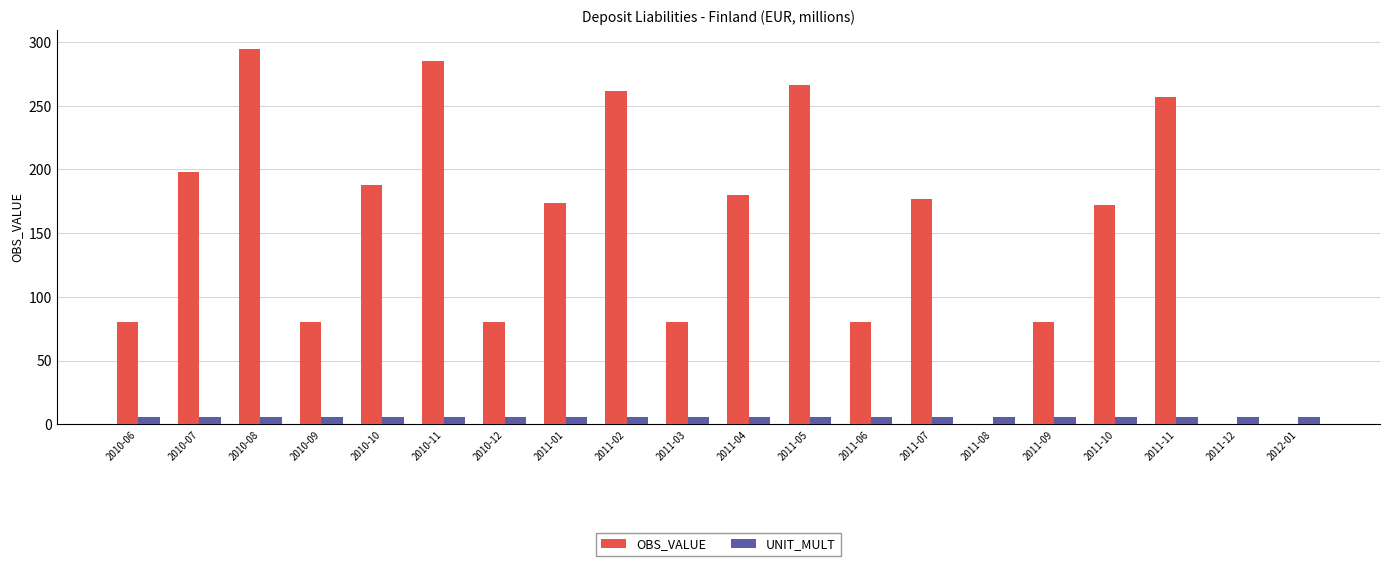

Which series has the largest total across all categories?

OBS_VALUE